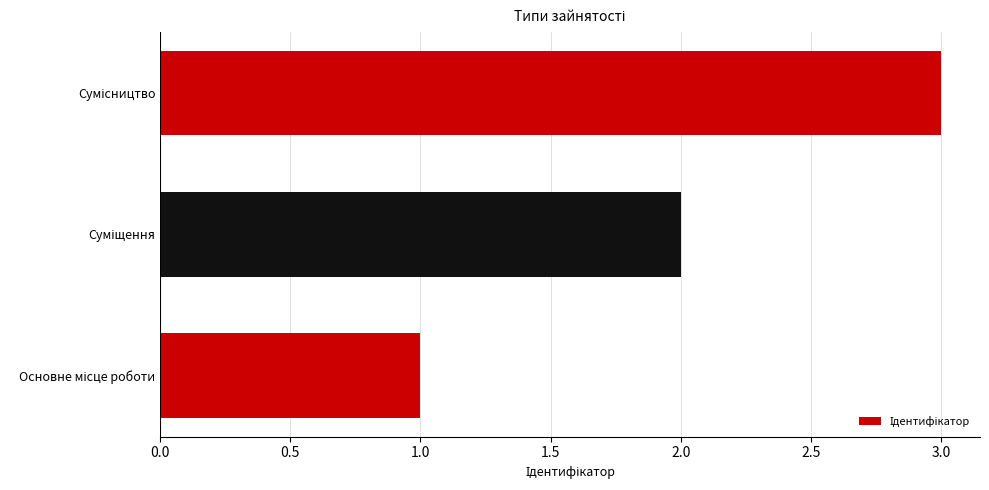

What is the sum of all values?

6